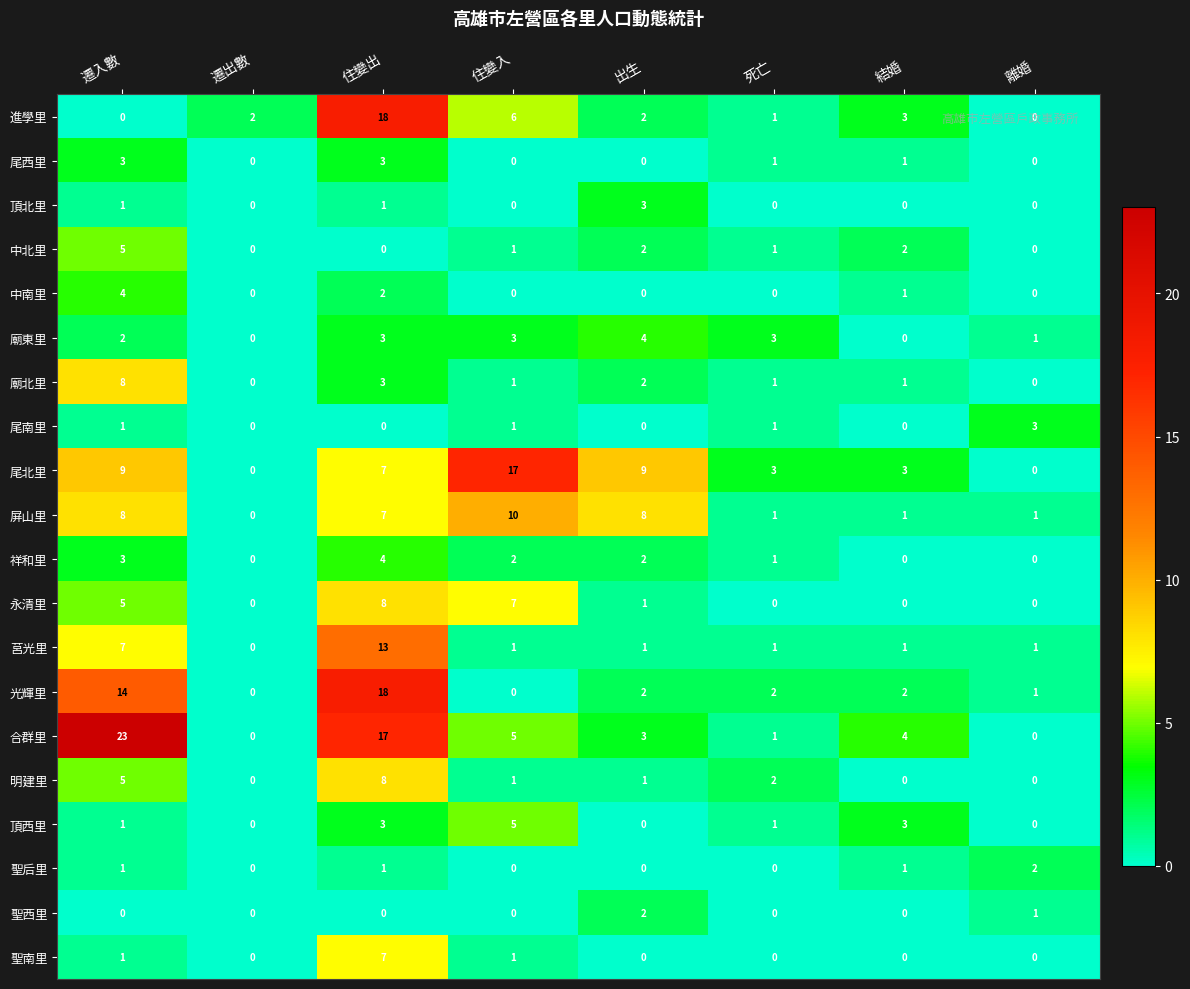

Which series has the largest total across all categories?

合群里